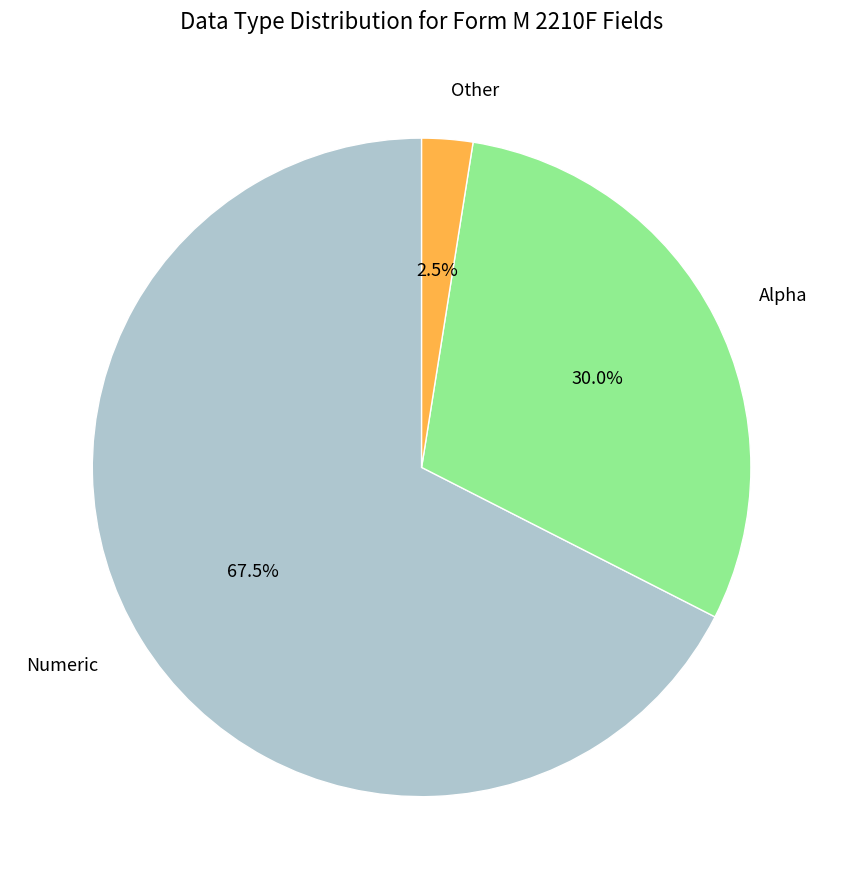

What is the largest slice in the pie chart?

Numeric